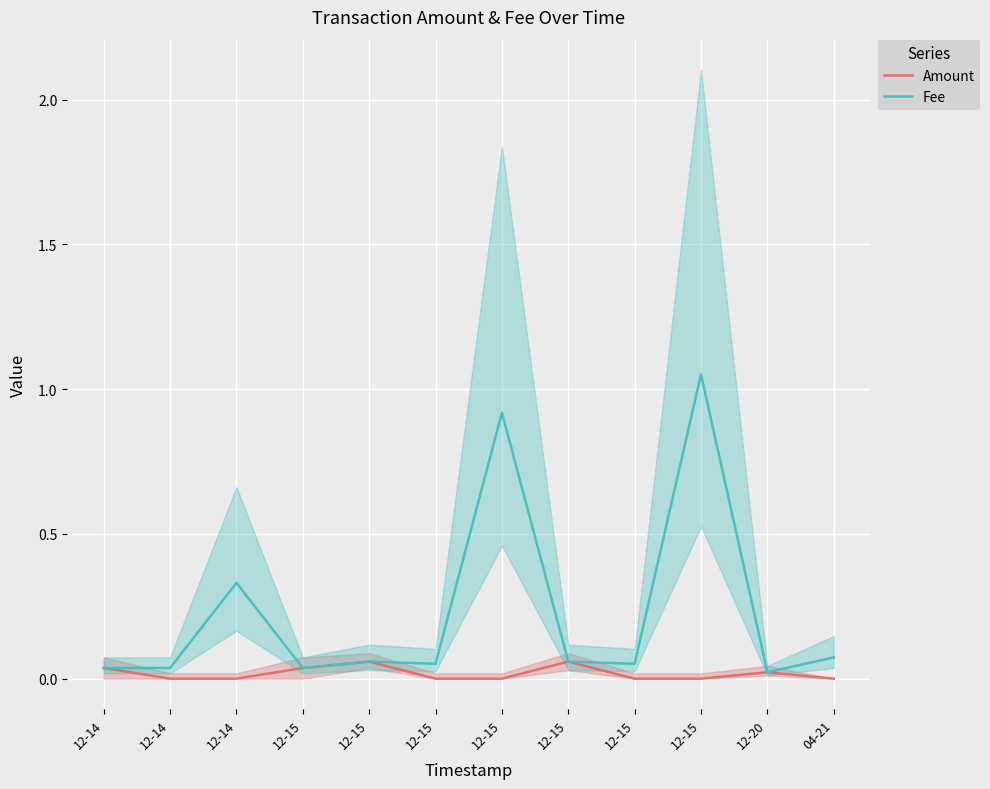

At 12-14, list the series in order from largest to smallest.

Amount, Fee